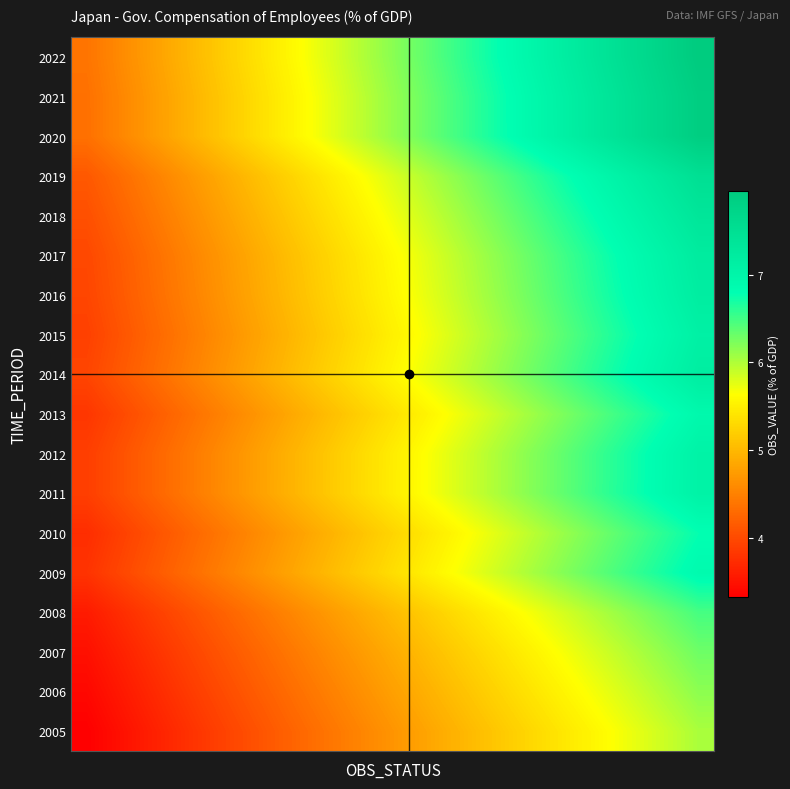

Which series has the largest total across all categories?

2022